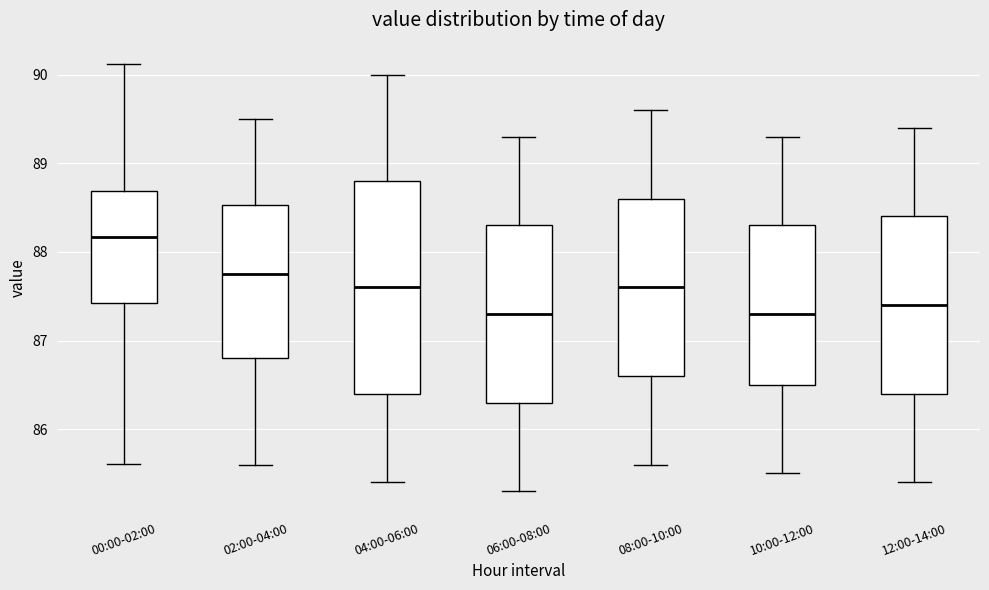

Reading left to right, read every box against the y-axis: the position of its median line, the range the box covers, and the ends of its whiskers. The values are not printed on the chart, so give them approximately, as read against the axis.

00:00-02:00: median 88.2, box 87.4 to 88.7, whiskers 85.6 to 90.1
02:00-04:00: median 87.8, box 86.8 to 88.5, whiskers 85.6 to 89.5
04:00-06:00: median 87.6, box 86.4 to 88.8, whiskers 85.4 to 90.0
06:00-08:00: median 87.3, box 86.3 to 88.3, whiskers 85.3 to 89.3
08:00-10:00: median 87.6, box 86.6 to 88.6, whiskers 85.6 to 89.6
10:00-12:00: median 87.3, box 86.5 to 88.3, whiskers 85.5 to 89.3
12:00-14:00: median 87.4, box 86.4 to 88.4, whiskers 85.4 to 89.4